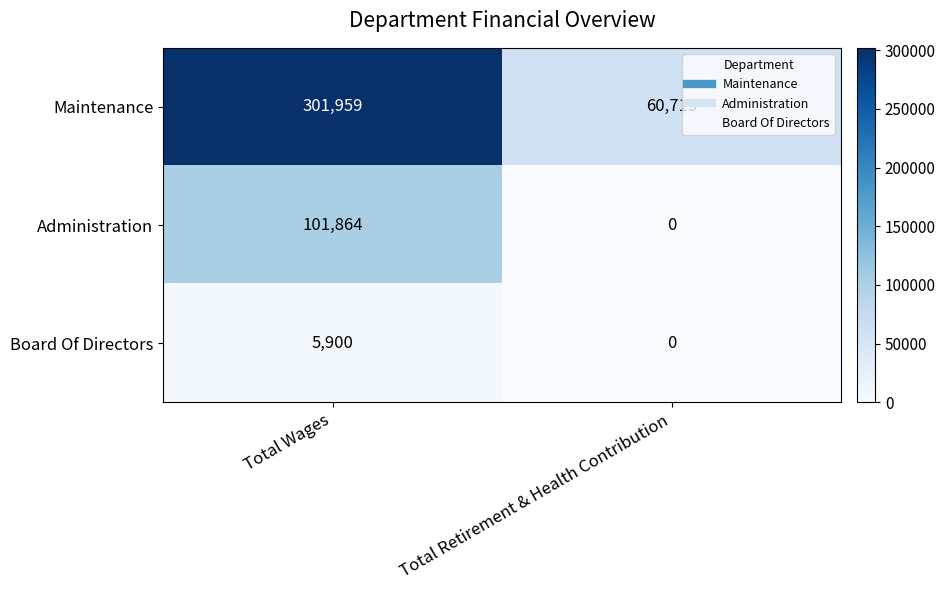

What is the maximum value shown in the chart?

301959